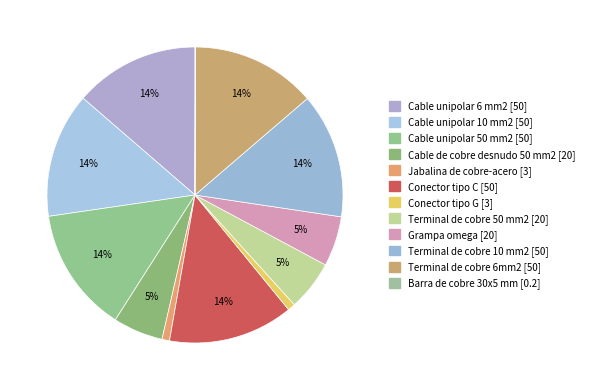

Is Conector tipo C the majority of the pie?

No